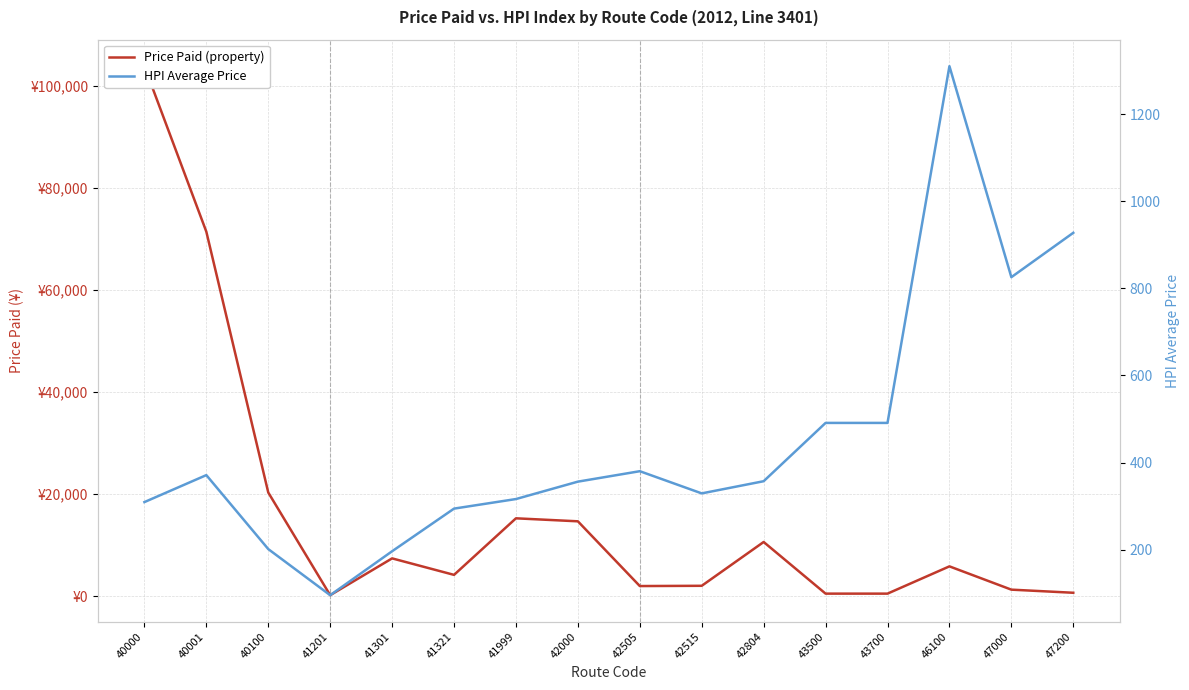

After their last crossing, which series has the higher values: Price Paid (property) or HPI Average Price?

HPI Average Price